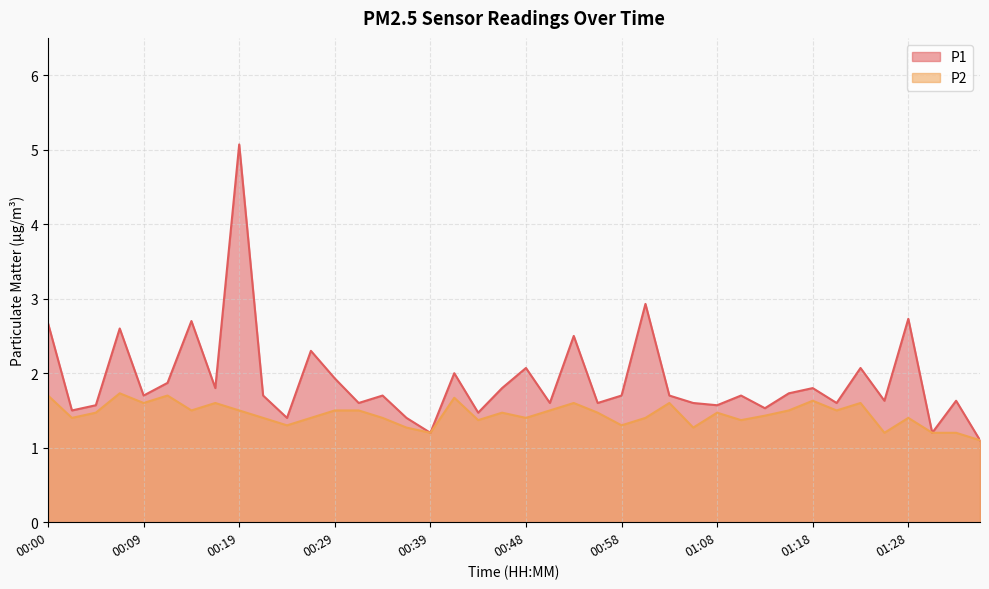

What is the difference between the P1 values at 00:09 and 00:56?

0.1